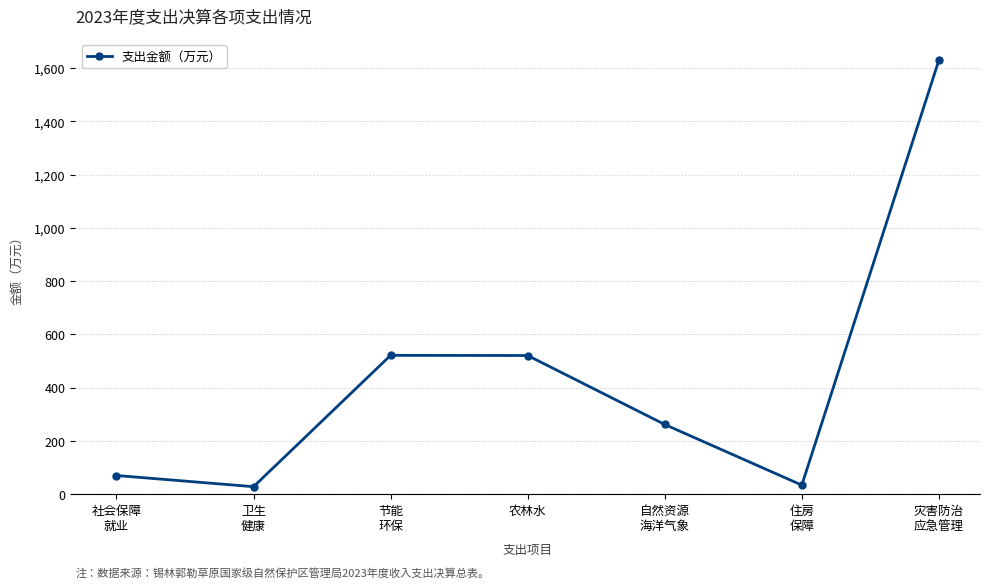

What is the difference between the maximum and minimum values?

1602.2